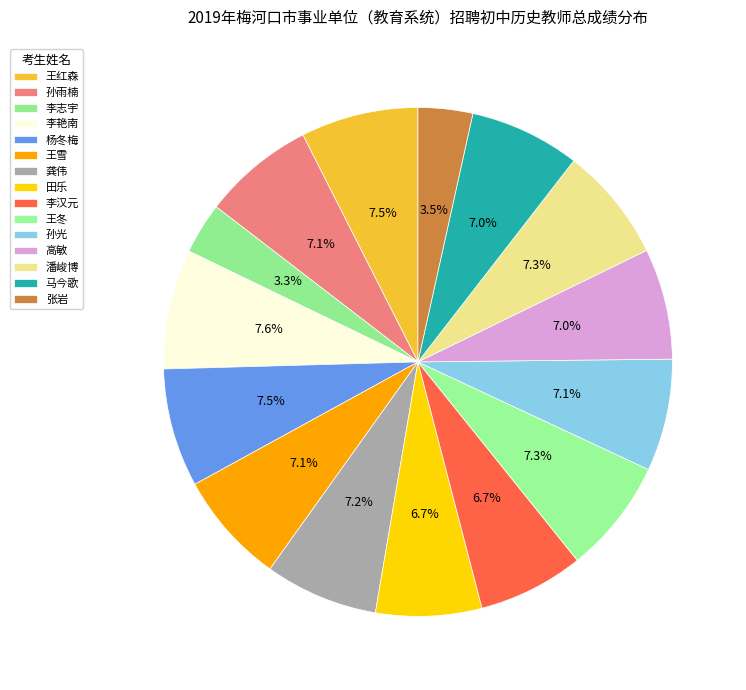

Is 高敏 the majority of the pie?

No